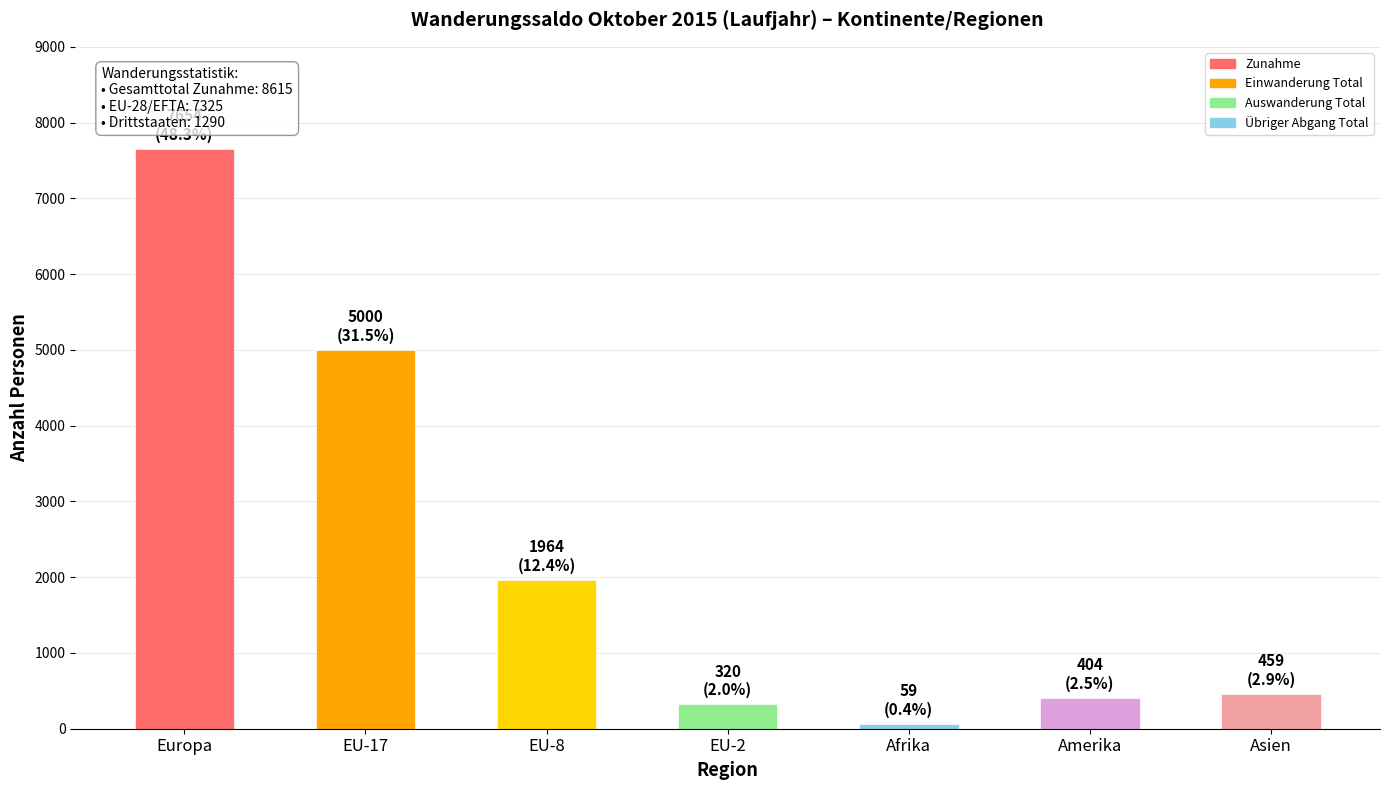

What is the smallest value displayed?

59